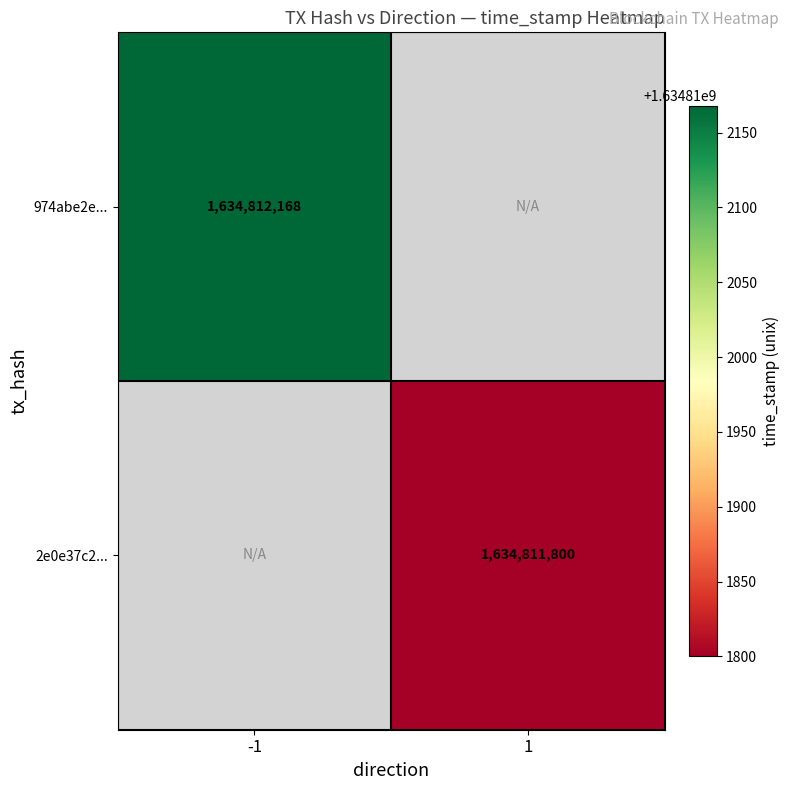

The value of 2e0e37c2d263f6a65afd831a33d5595e58b963b at direction is 1. True or false?

True